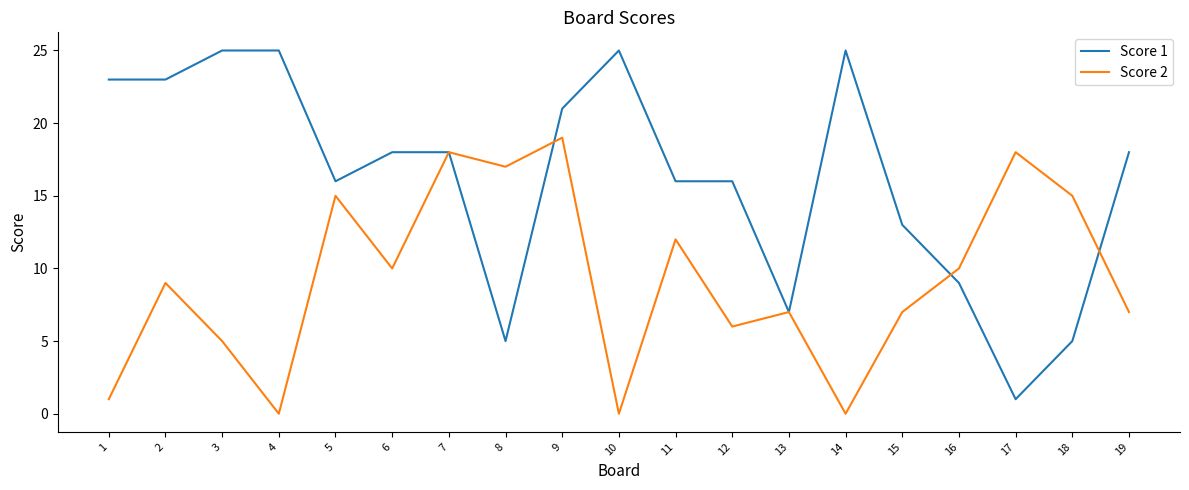

True or false: Score 2 and Score 1 intersect in this chart.

True